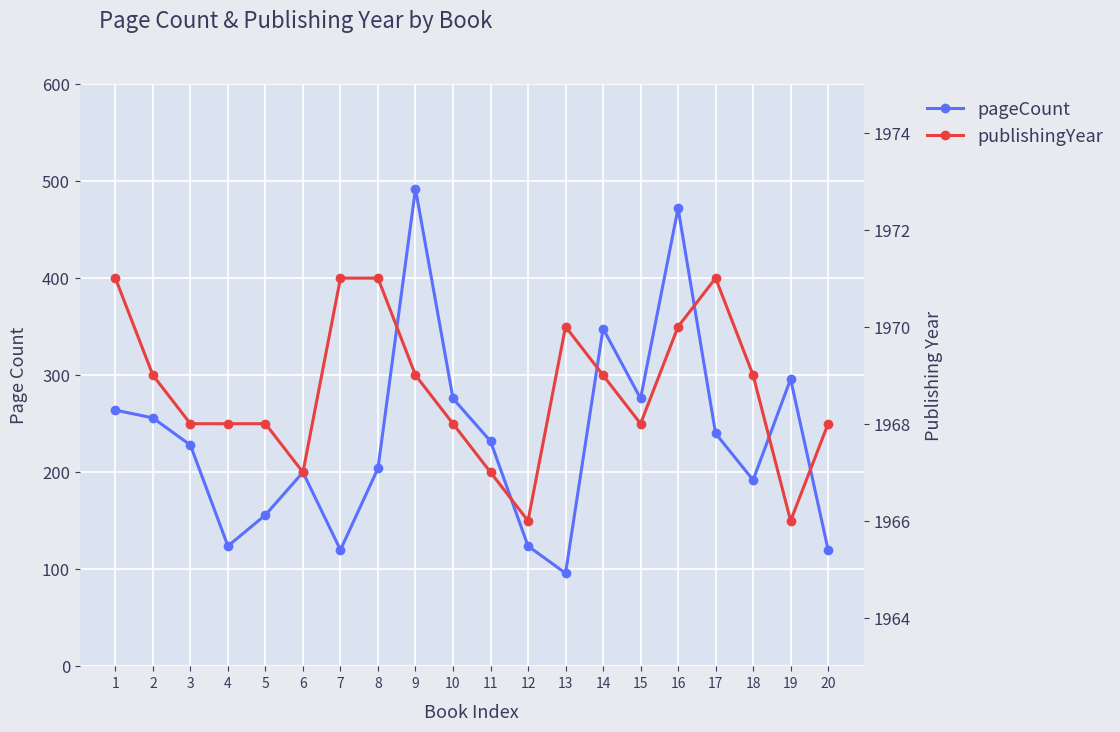

True or false: publishingYear has a value of 1970 at 16.

True